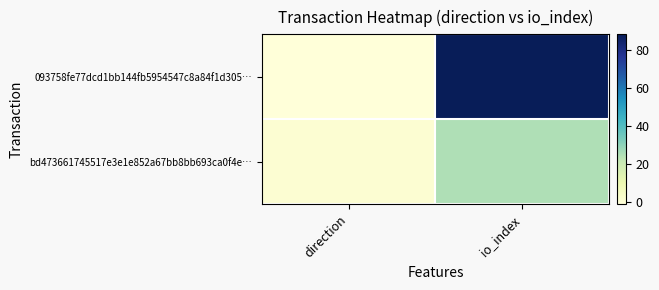

Which has a higher value, direction or io_index?

io_index